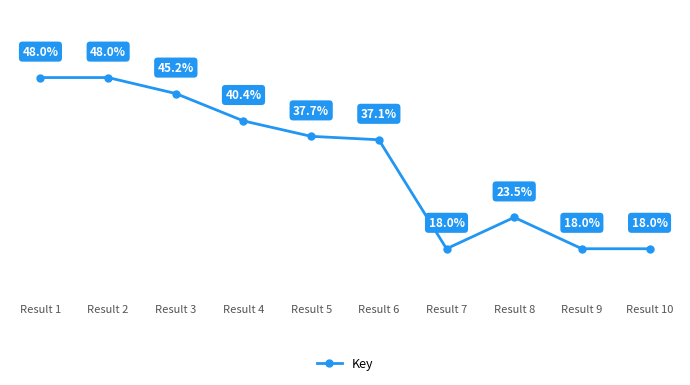

At which category does the data reach its first local valley?

Result 7